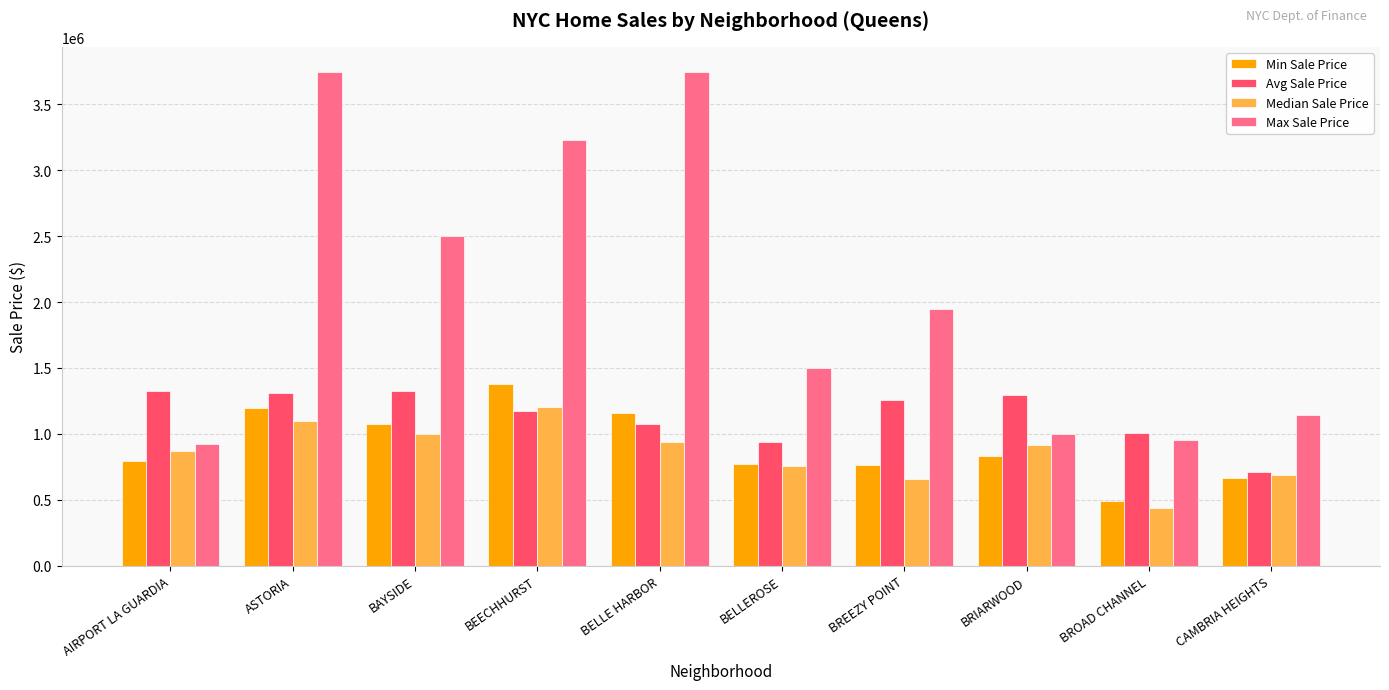

Is it true that Max Sale Price equals 1705417.7 at BEECHHURST?

False